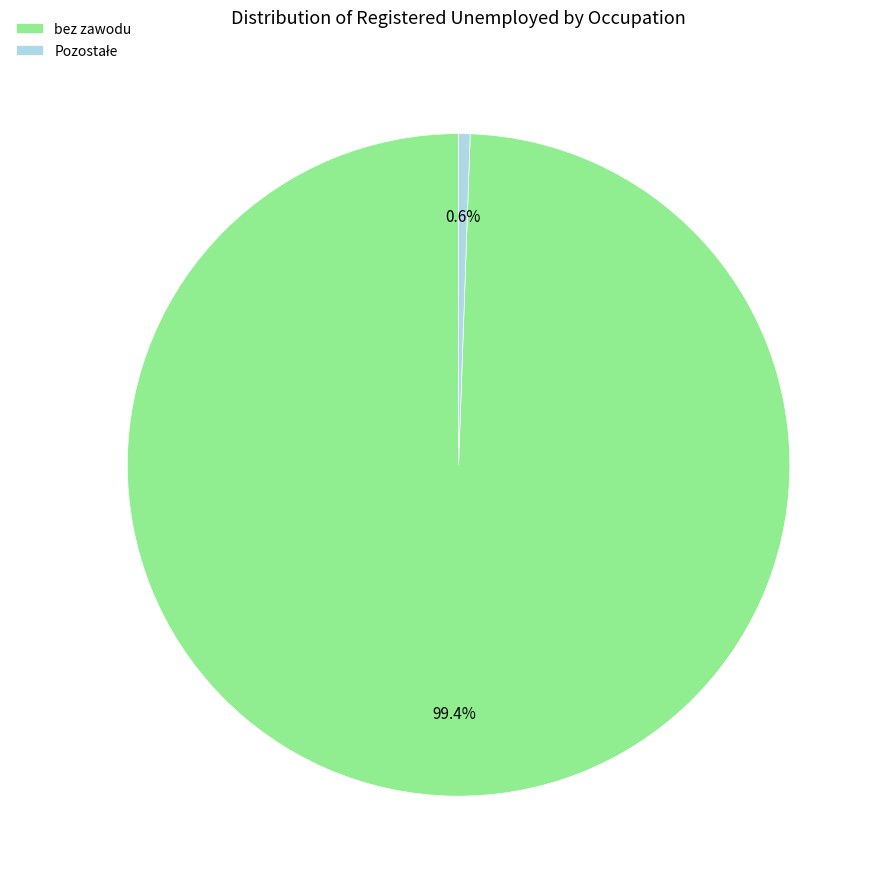

Is there any slice that represents more than half of the pie?

Yes